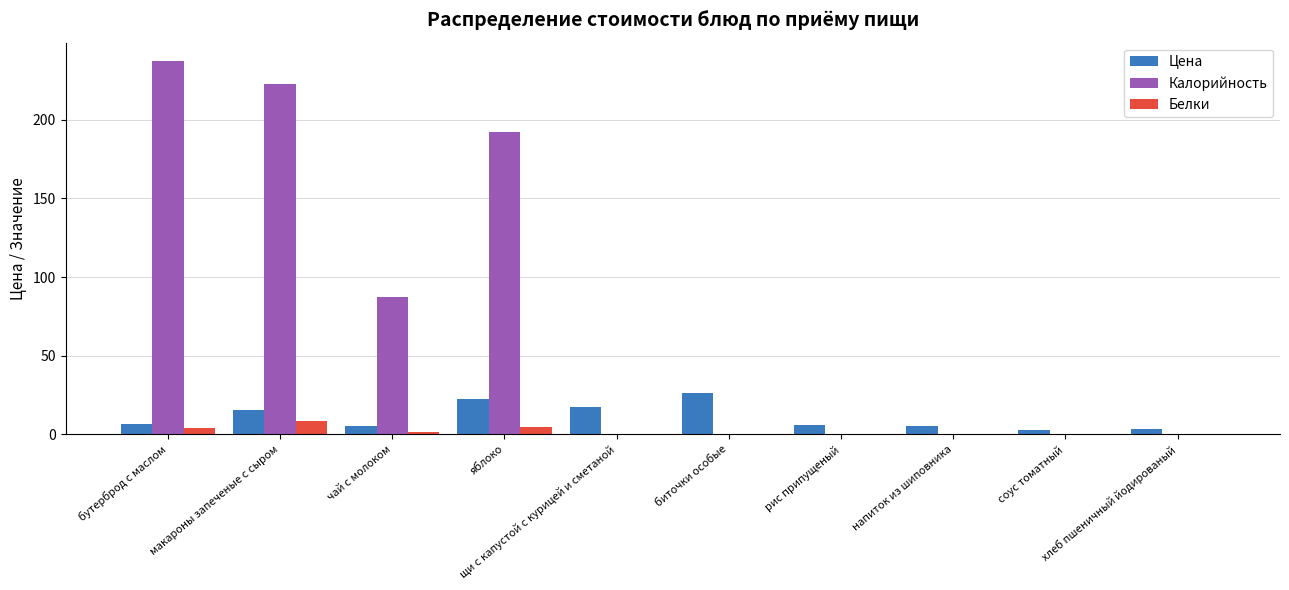

How many categories are shown in the chart?

10